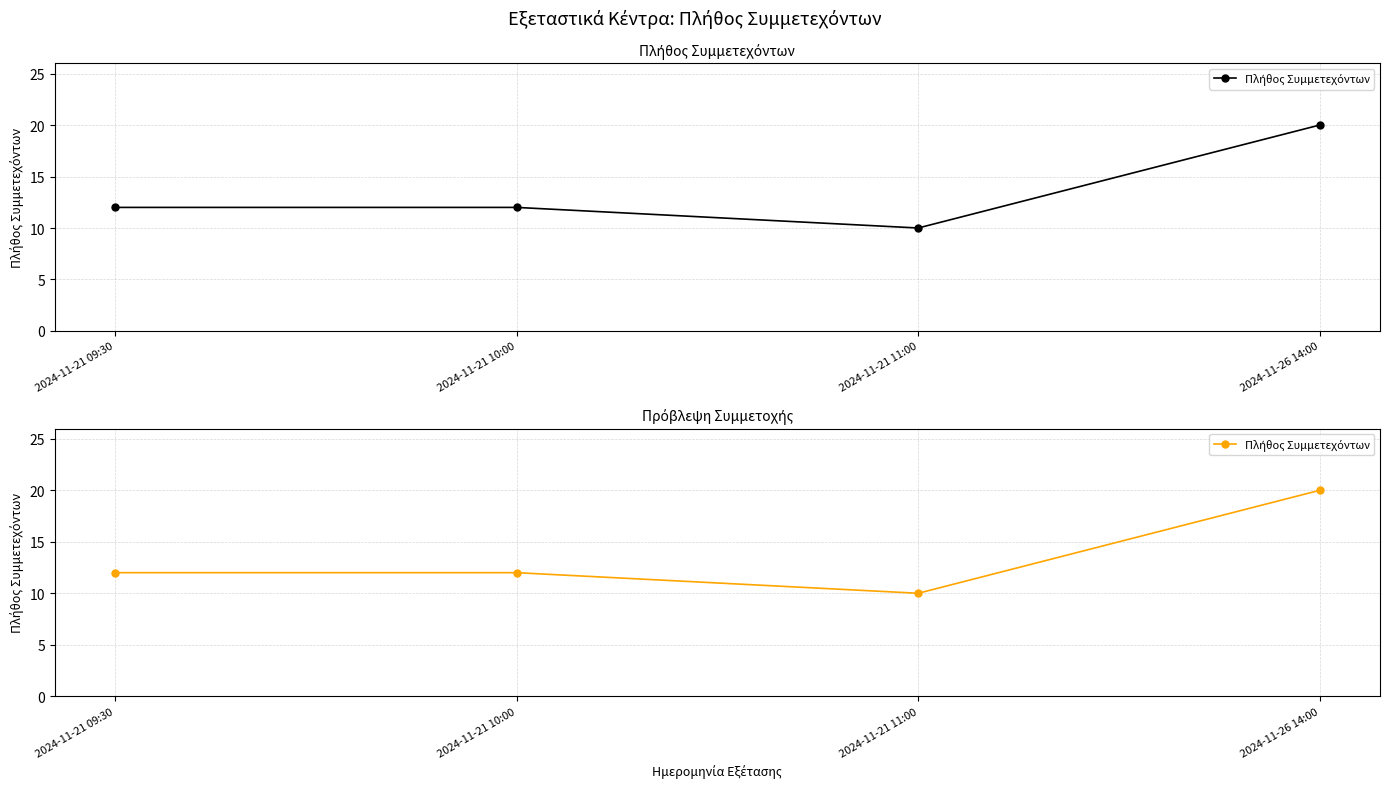

At which category does the chart reach its minimum across all series?

2024-11-21 11:00